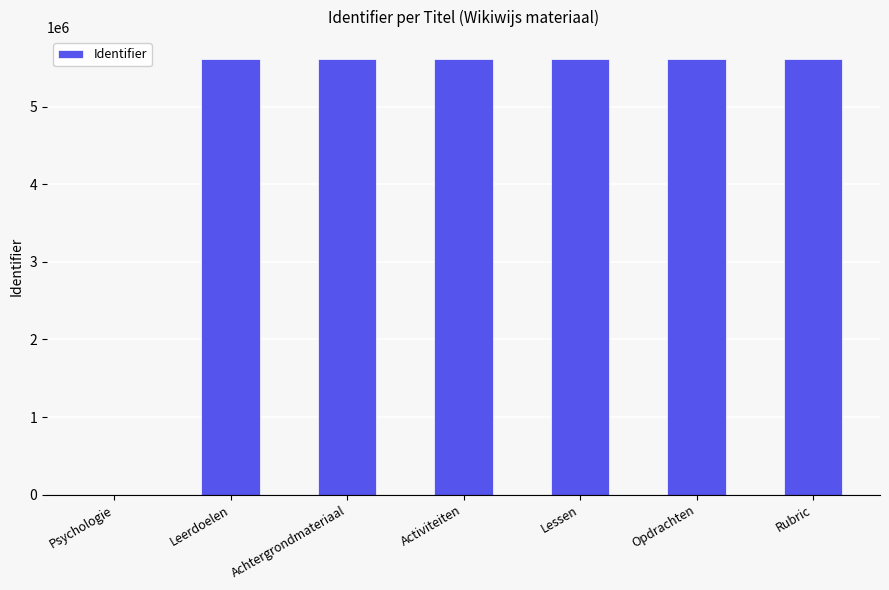

What is the sum of all values?

33700587